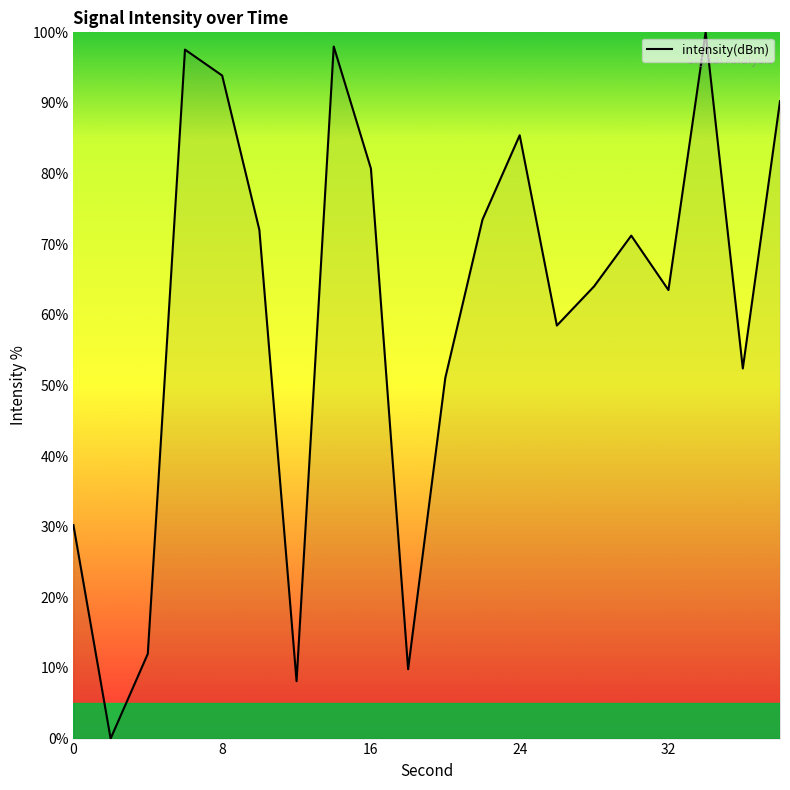

What is the greatest value displayed?

100.0